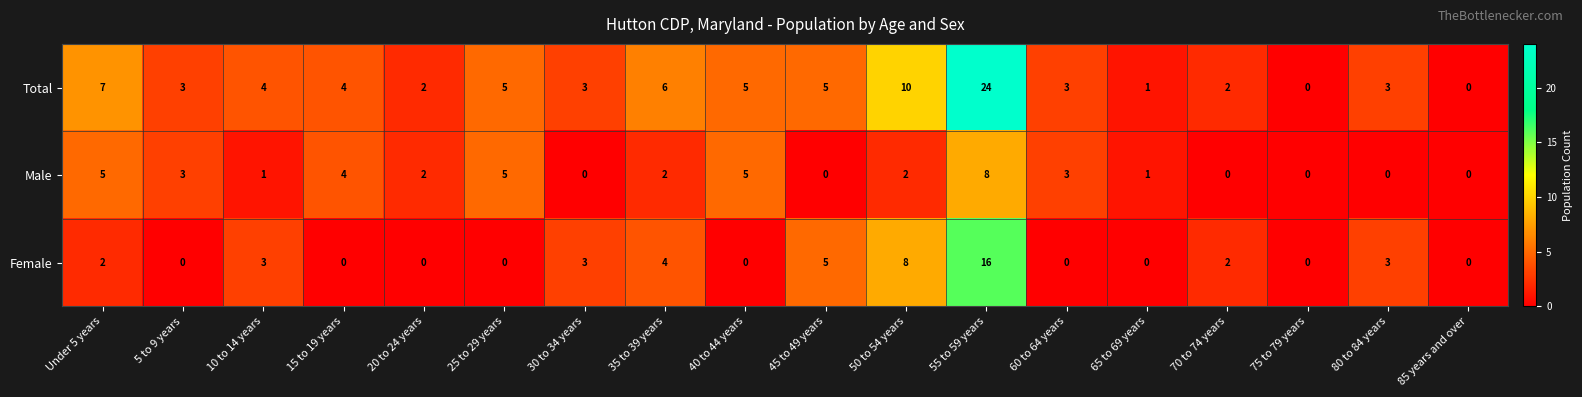

List the series in order of their peak value, highest first.

Total, Female, Male